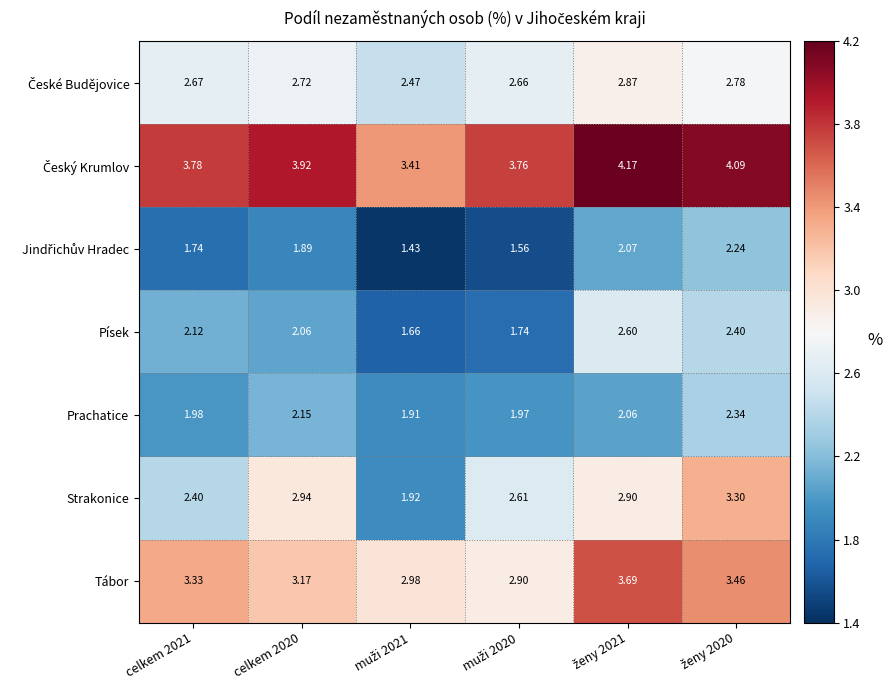

Which series has the largest range (max minus min)?

Strakonice